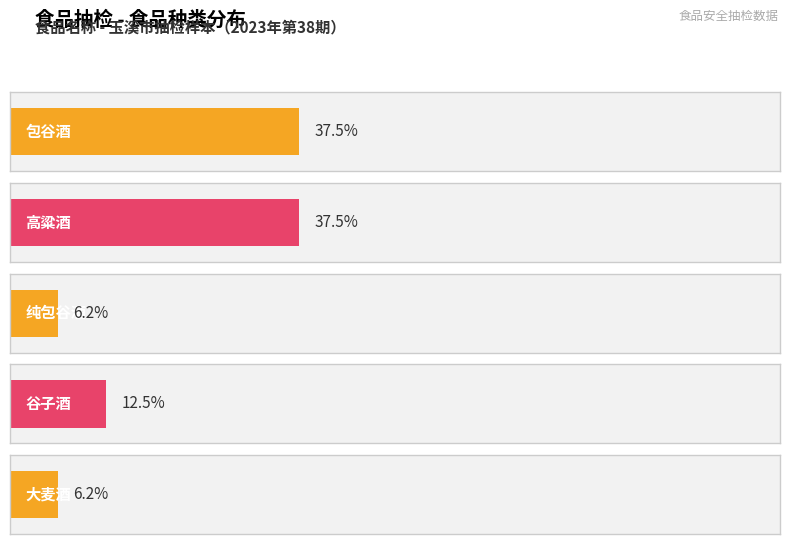

What is the label of the 3rd bar from the right?

纯包谷酒